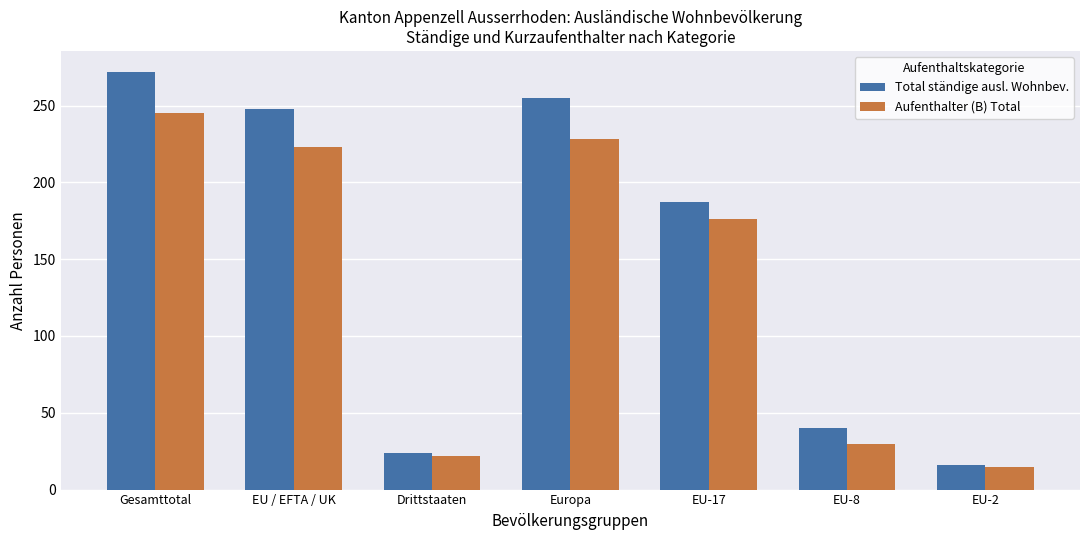

What is the total value across all series at Drittstaaten?

46